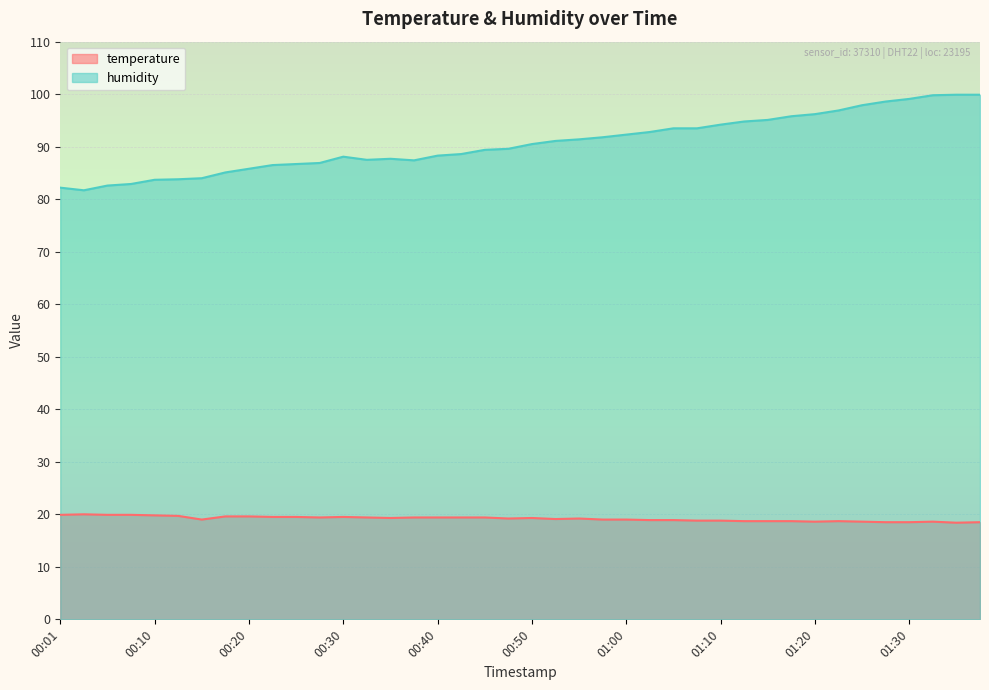

What is the difference between the maximum and minimum values in the humidity series?

18.2